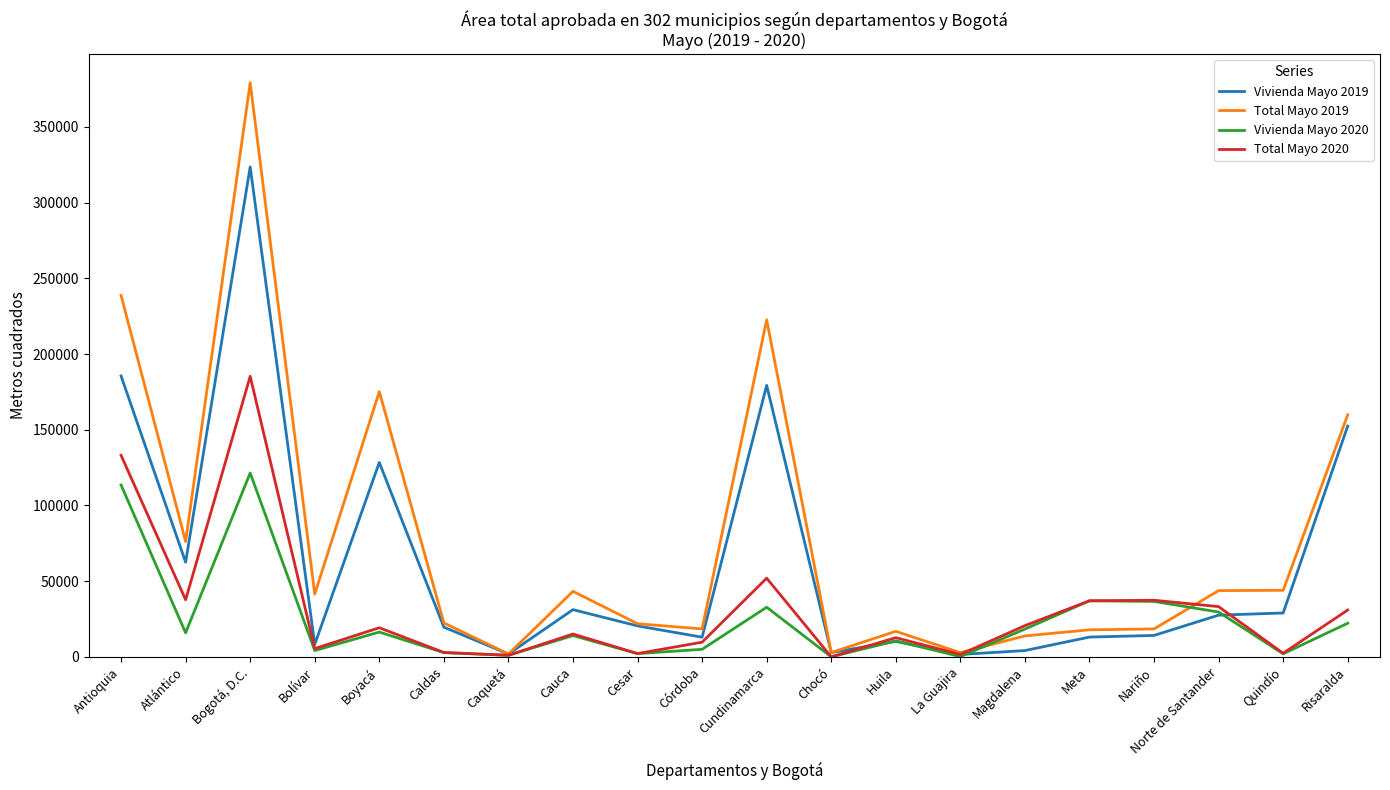

Is it true that Vivienda Mayo 2020 equals 0 at Chocó?

True